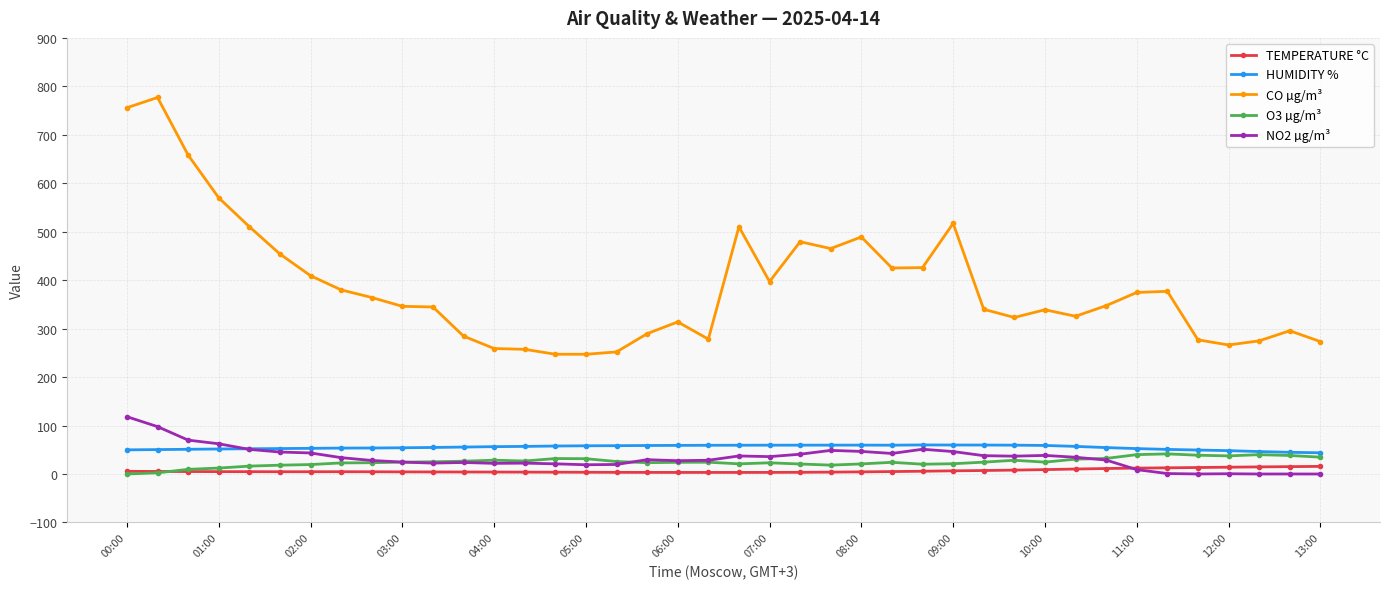

What is the maximum value shown in the chart?

777.0